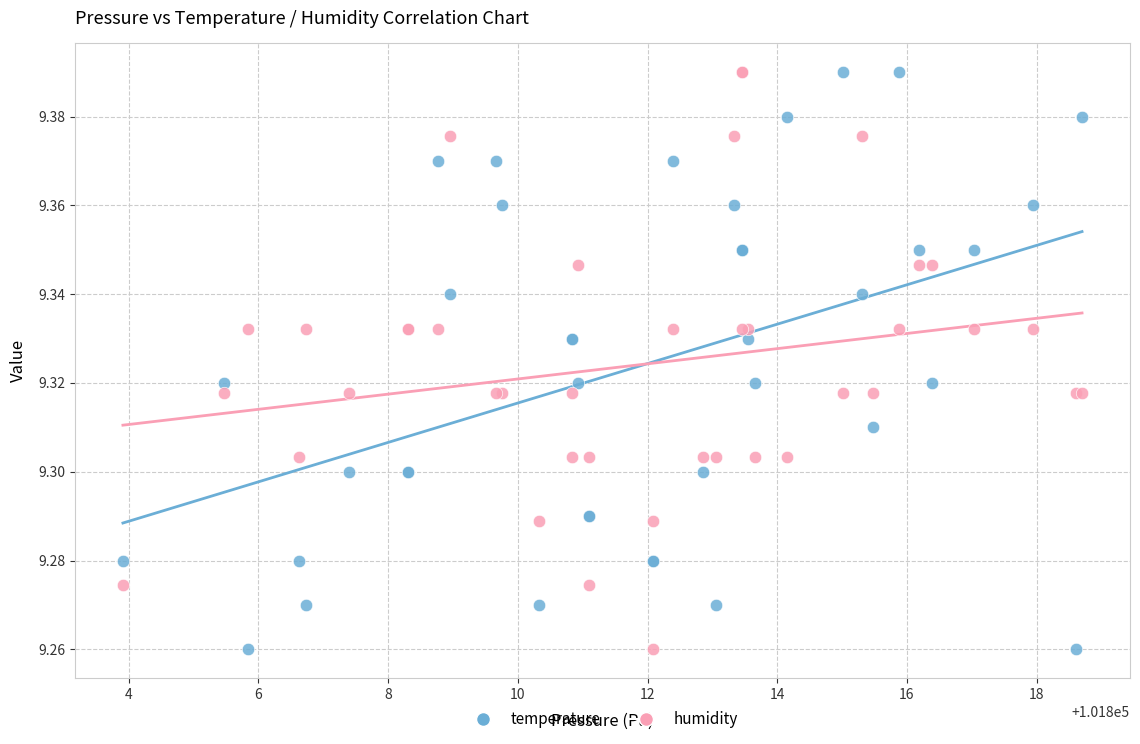

What is the X range (max minus min) for the scatter plot?

14.8